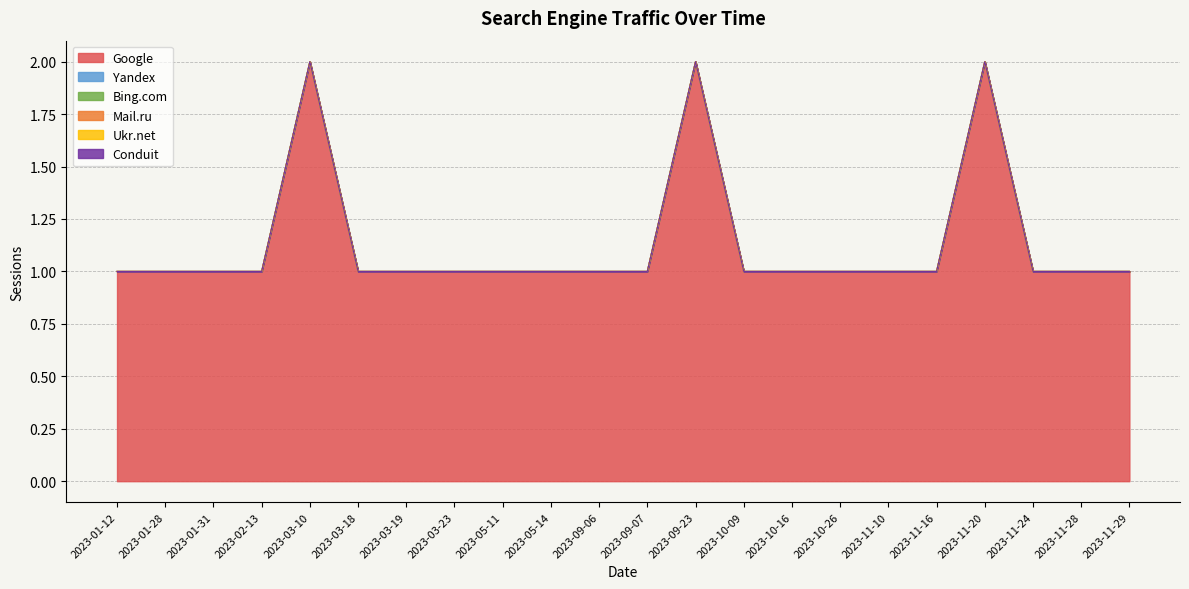

How many lines are shown in the chart?

6